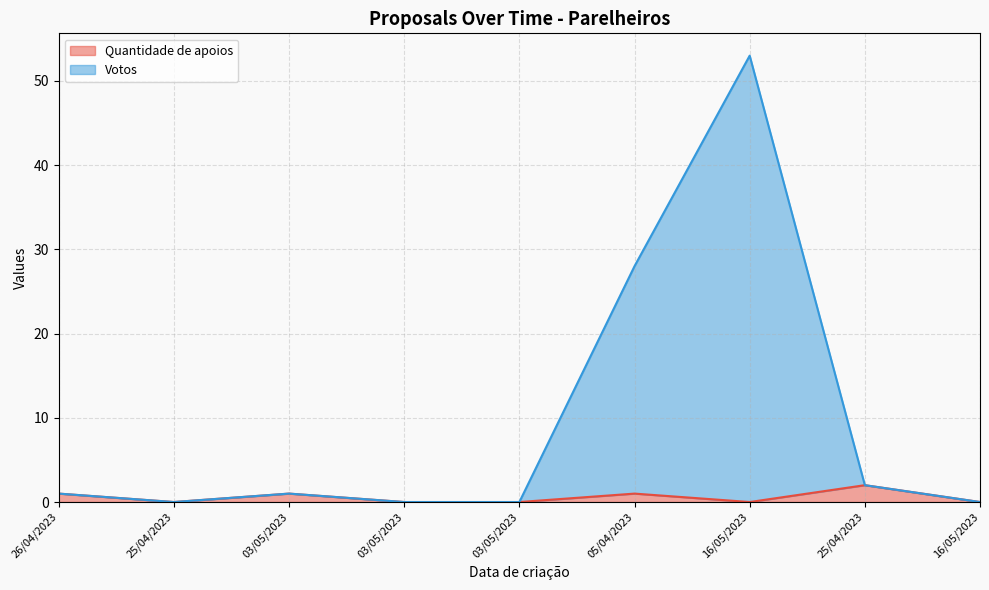

True or false: Quantidade de apoios has a value of 1 at 05/04/2023.

False